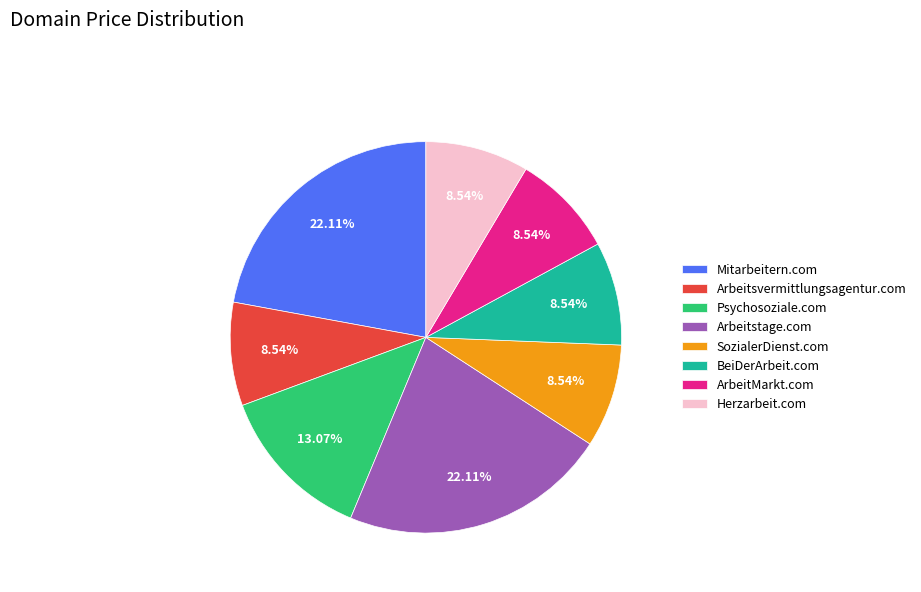

How many slices are in this pie chart?

8